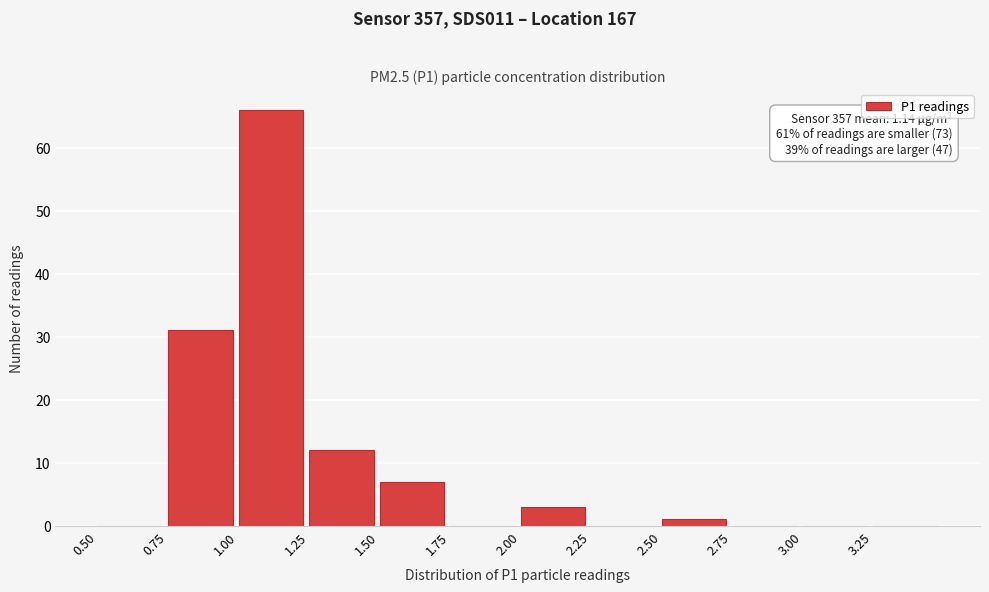

Over which range of the x-axis is the bar tallest?

1.00 to 1.25